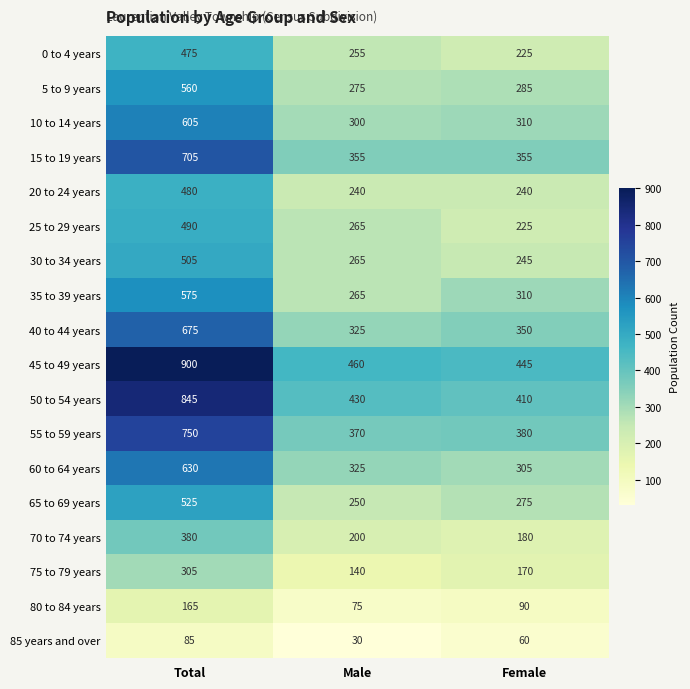

Which category has the lowest value across all series?

Male